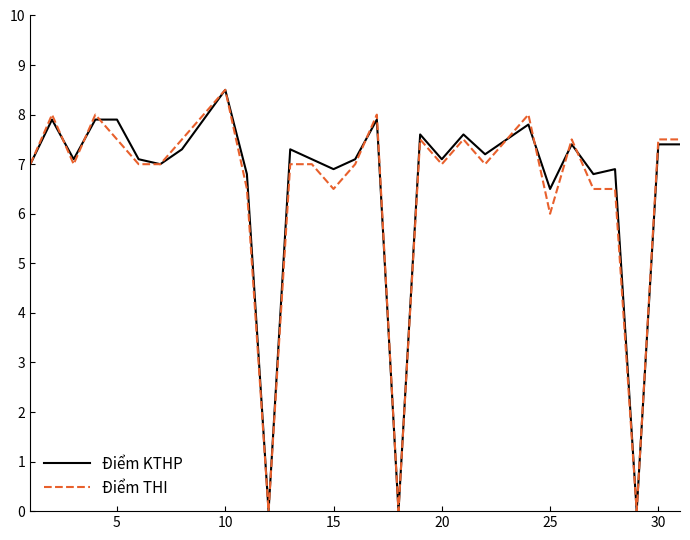

What is the greatest value displayed?

8.5